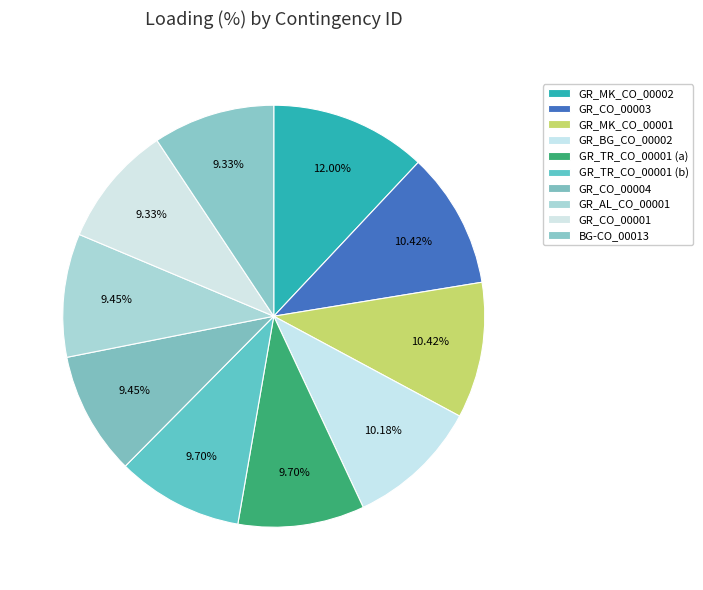

To the nearest percent, what is the combined percentage of GR_CO_00004 and GR_AL_CO_00001?

19%